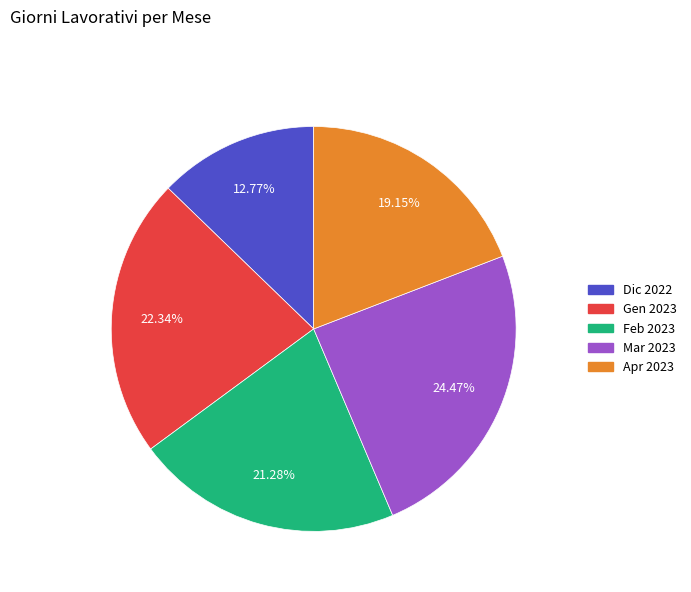

To the nearest percent, what is the average slice percentage?

20%